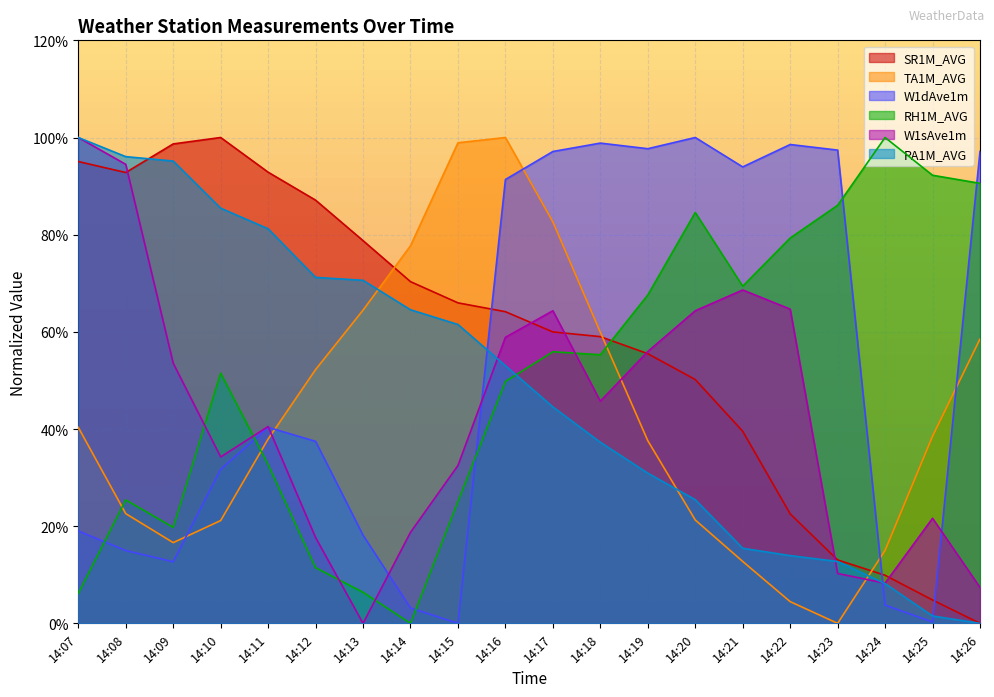

What is the sum of all W1dAve1m values?

1053.6